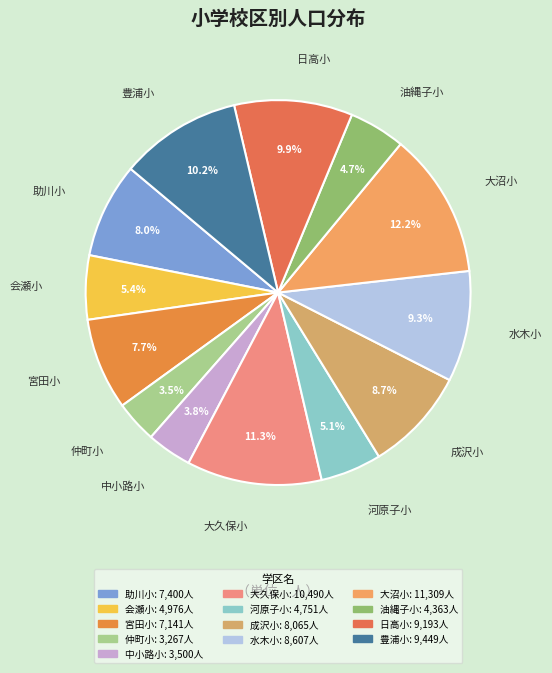

How many segments does this pie chart have?

13